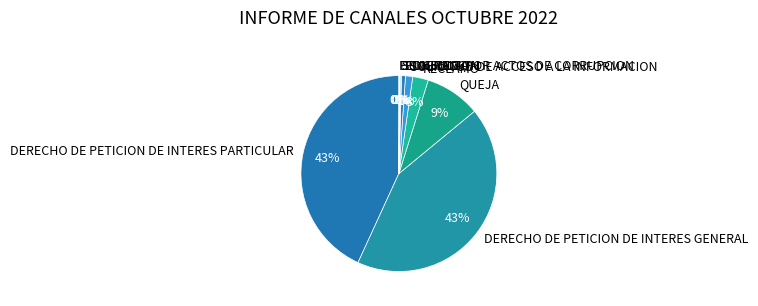

Is there any slice that represents more than half of the pie?

No